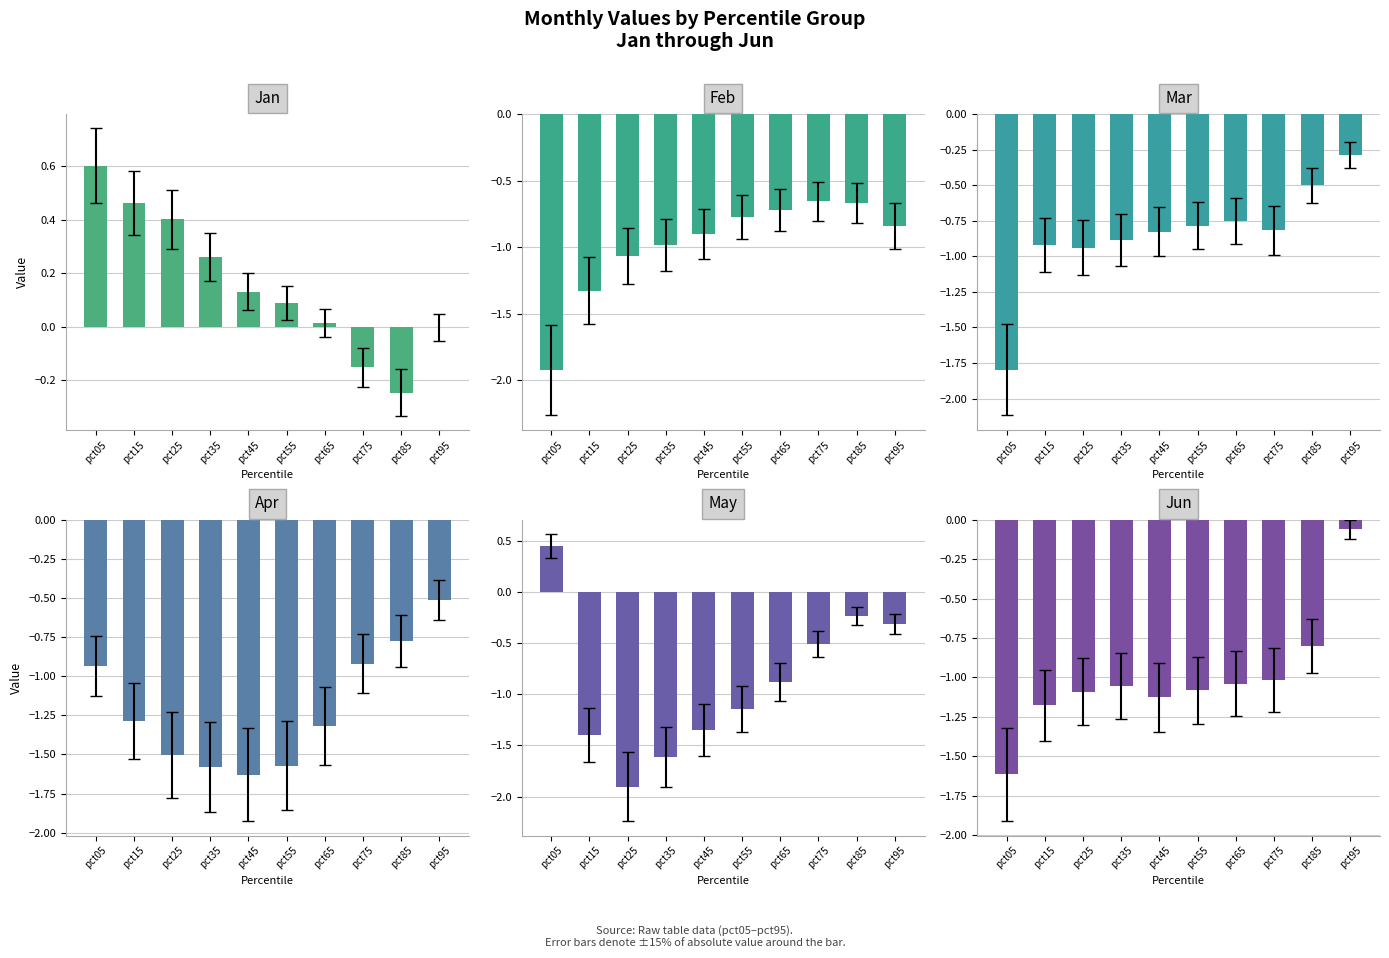

What is the value of the Feb bar at the 10th from the left?

-0.8